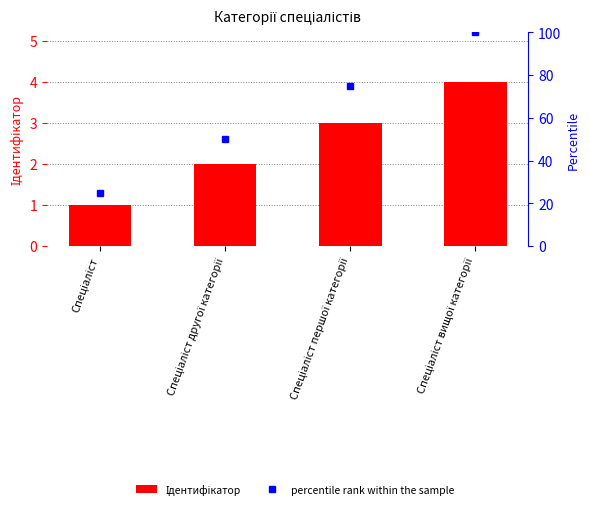

What is the difference between the second highest and minimum values in the Ідентифікатор series?

2